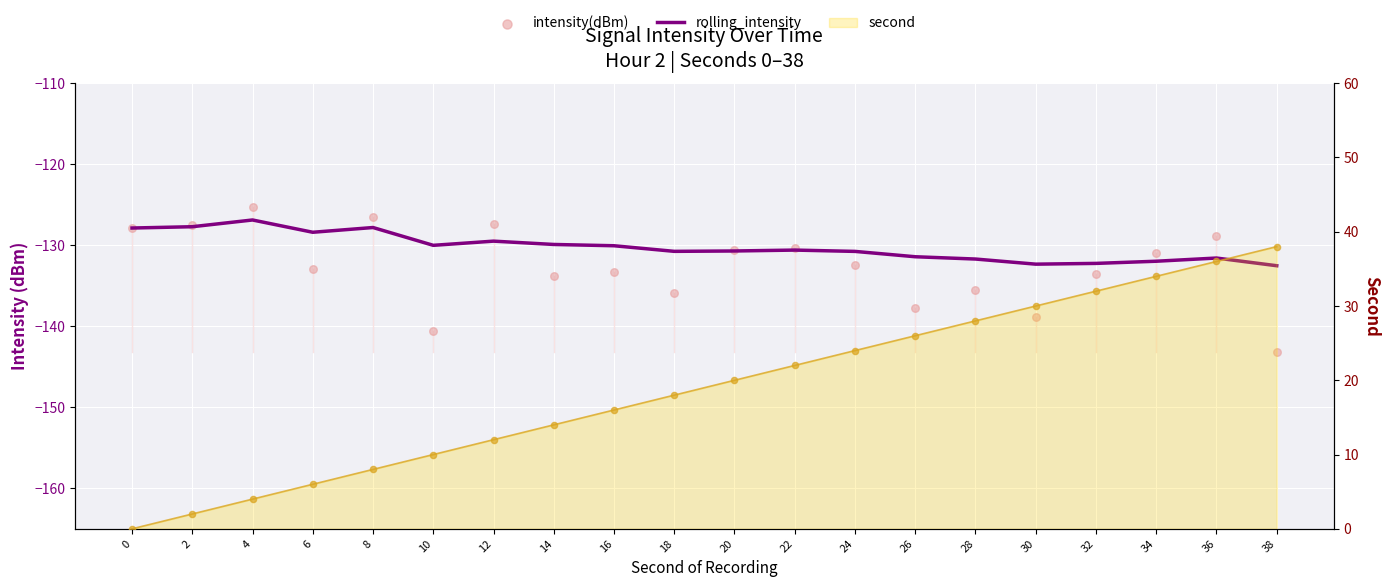

Which series has the widest spread of Y values?

second